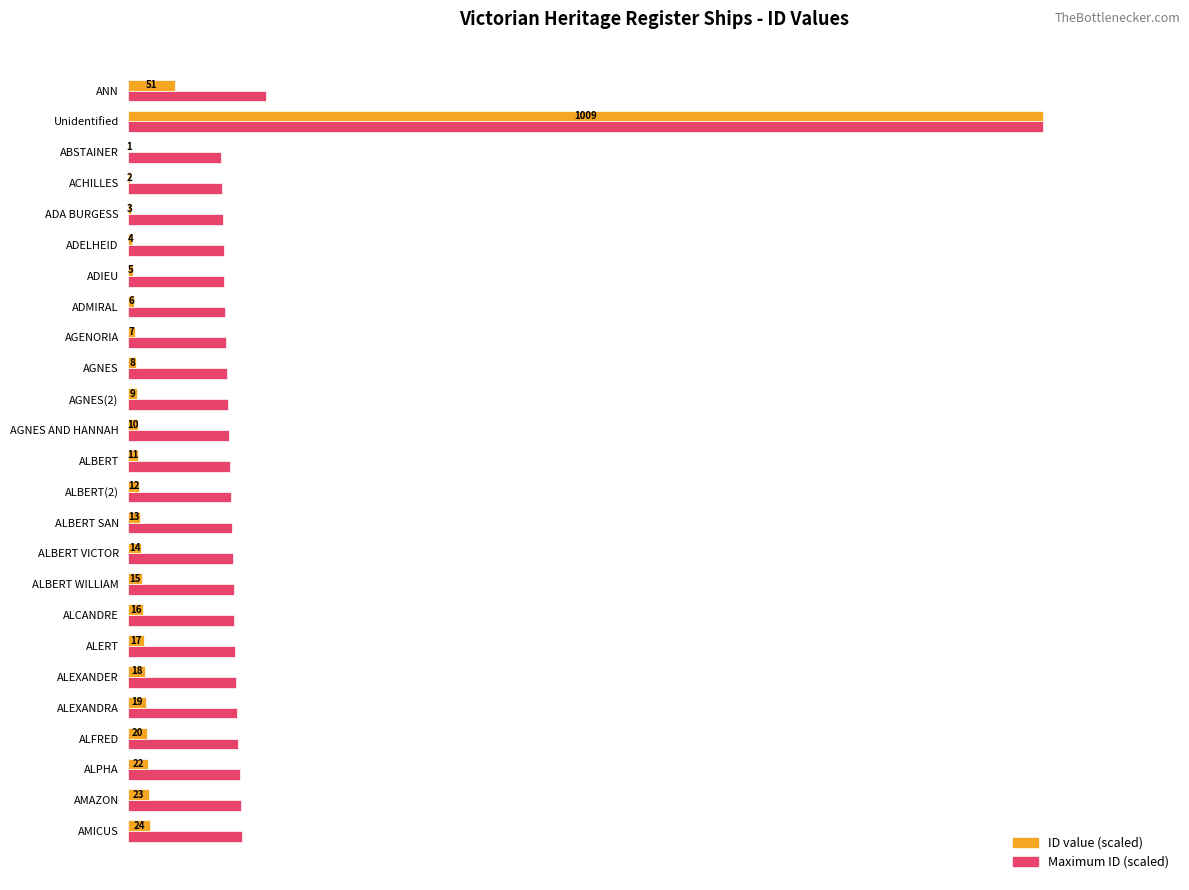

What are all the series names shown in the legend?

ID value (scaled), Maximum ID (scaled)